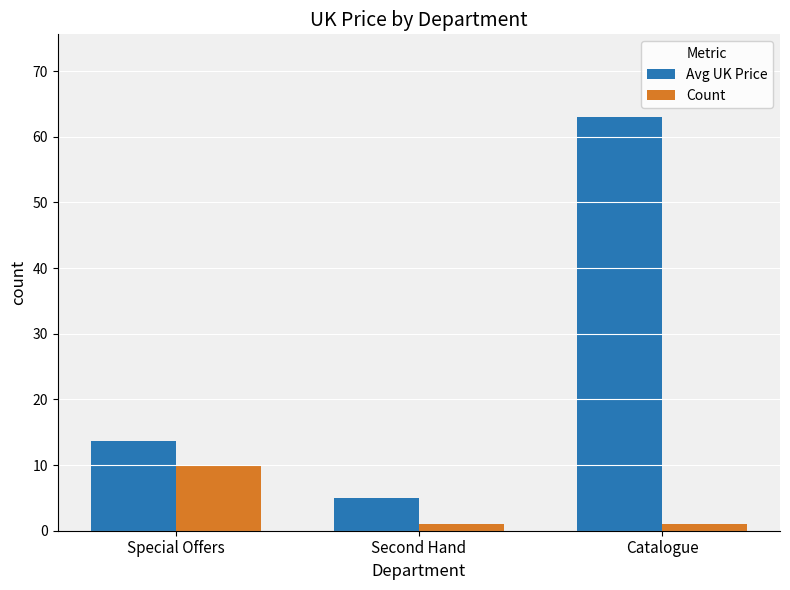

What is the difference between the highest and lowest values at Catalogue?

62.0